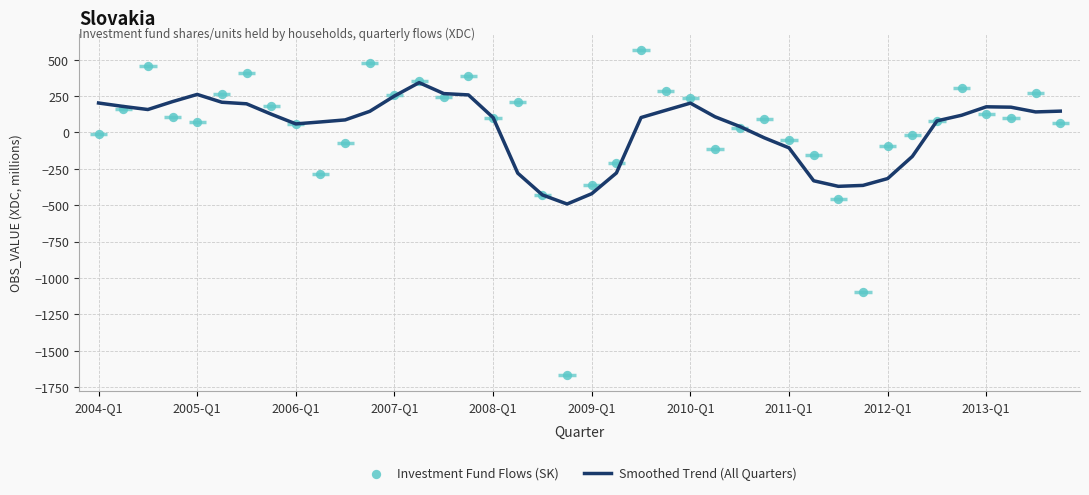

Is the value of Smoothed Trend (All Quarters) at 2012-Q1 greater than the value of Investment Fund Flows (SK) at 2010-Q1?

No